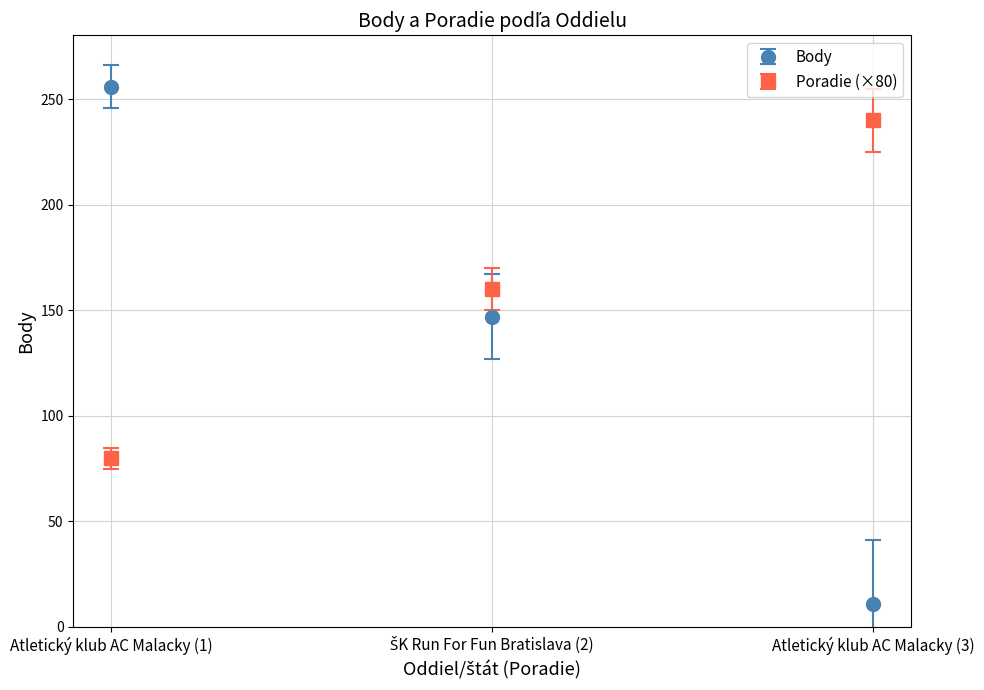

Reading left to right, transcribe all the data shown in this chart.

Body: 256	147	11
Poradie (×80): 80	160	240